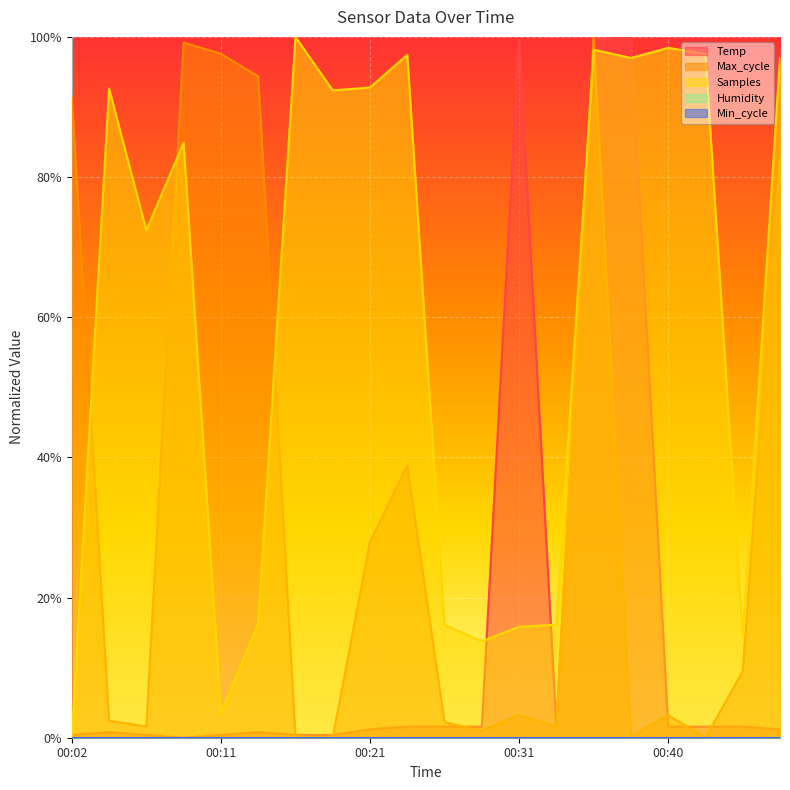

What is the average value of the Temp series?

0.2